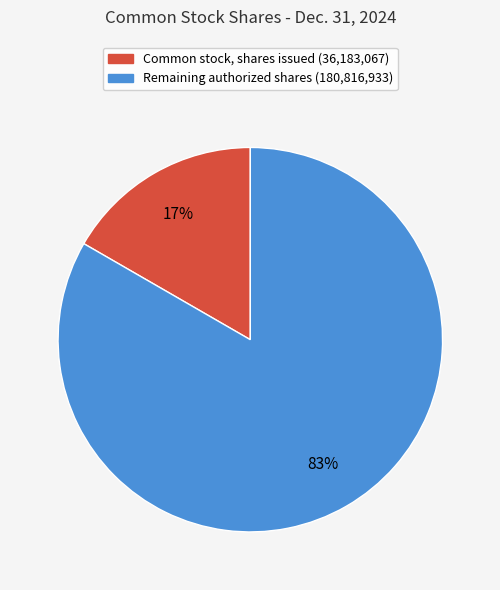

Does any single category account for the majority?

Yes